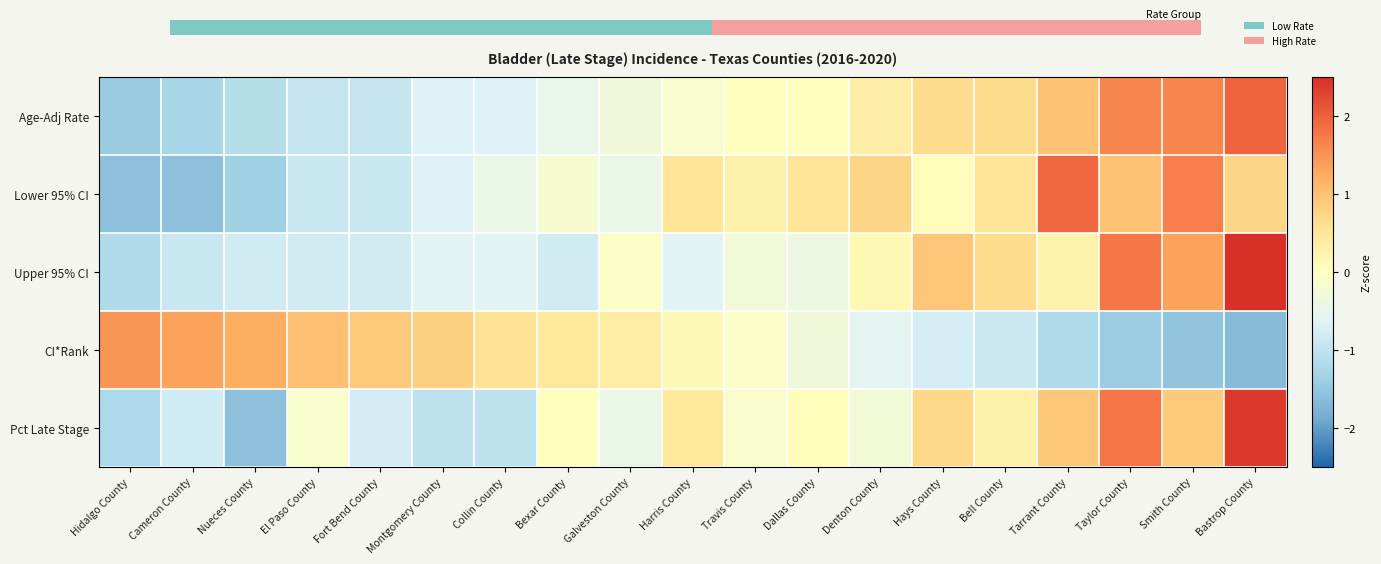

Count the number of categories in the chart.

19